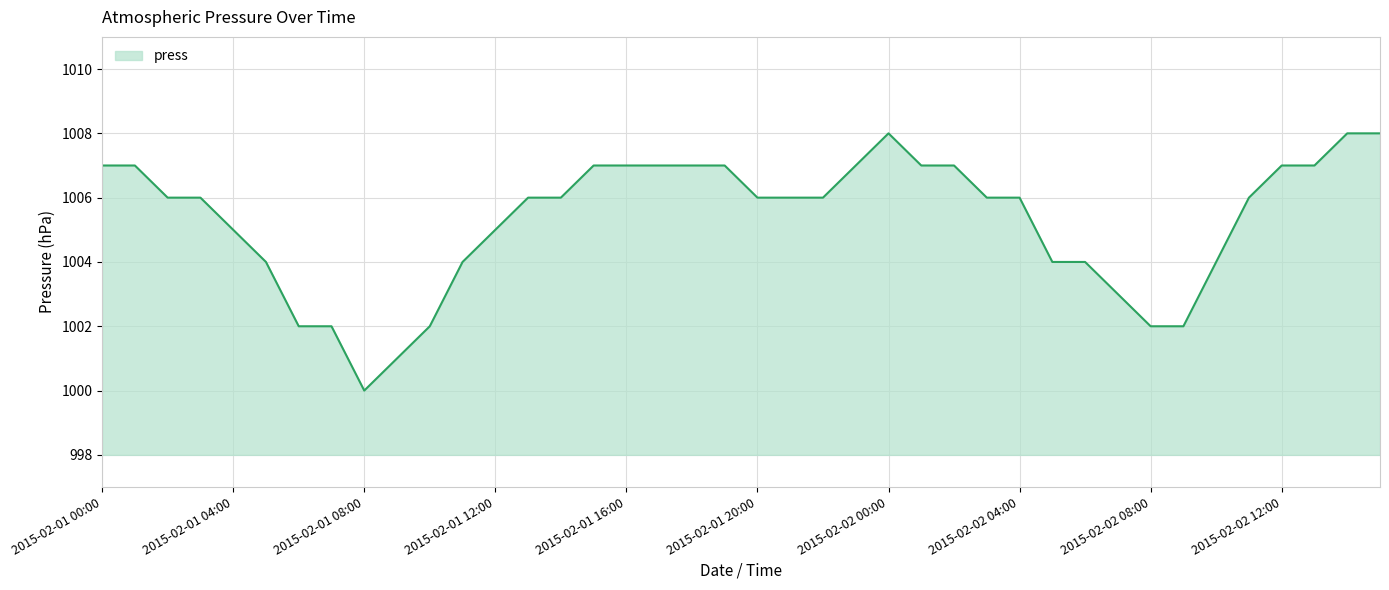

What is the greatest value displayed?

1008